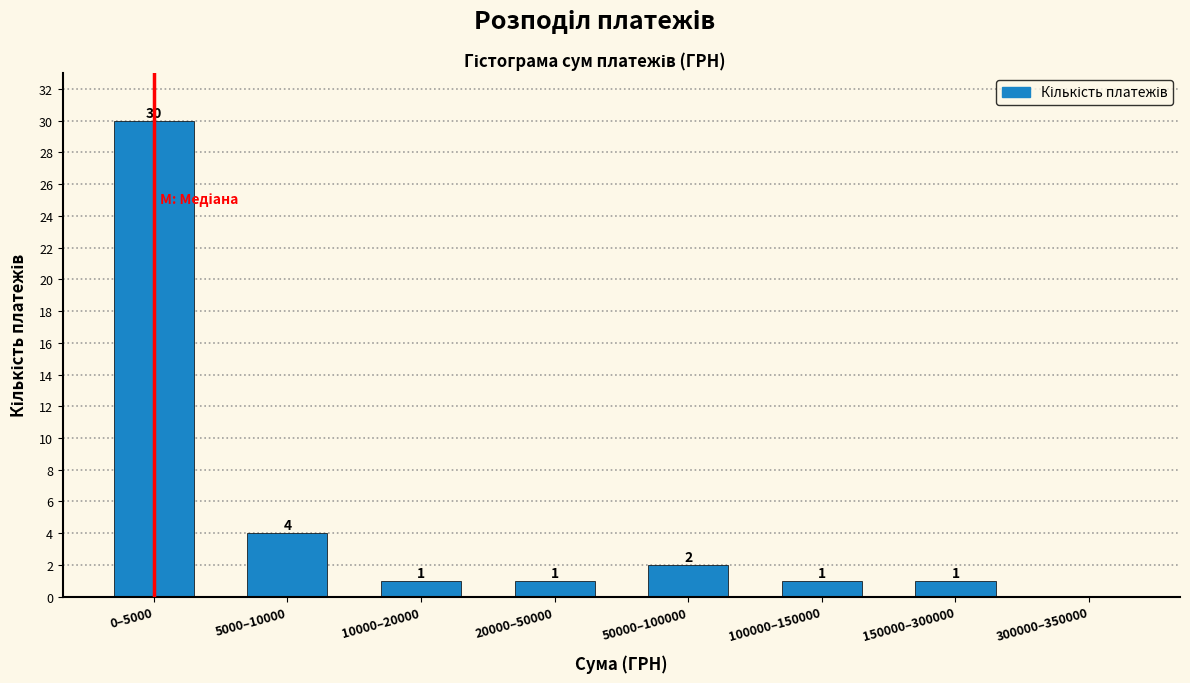

Reading left to right, transcribe all the data shown in this chart.

0–5000=30	5000–10000=4	10000–20000=1	20000–50000=1	50000–100000=2	100000–150000=1	150000–300000=1	300000–350000=0